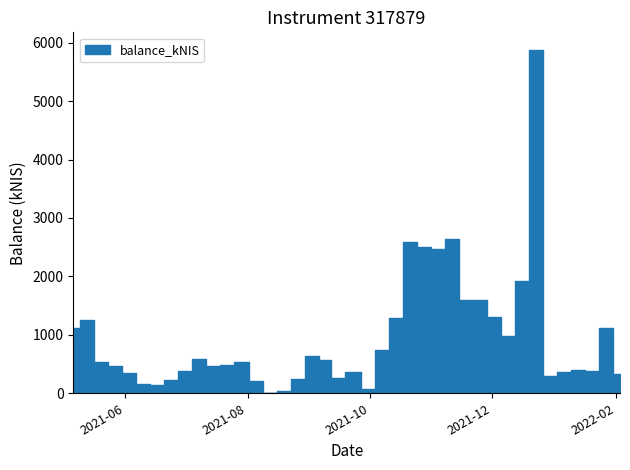

What is the label of the 35th point from the right?

2021-06-10